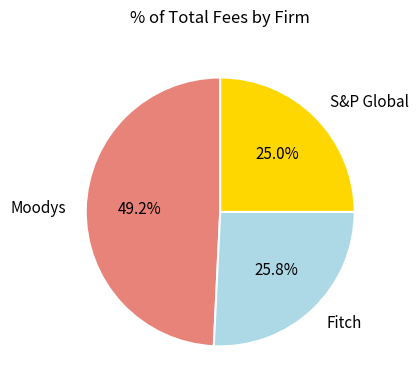

Is the sum of S&P Global and Fitch greater than half?

Yes